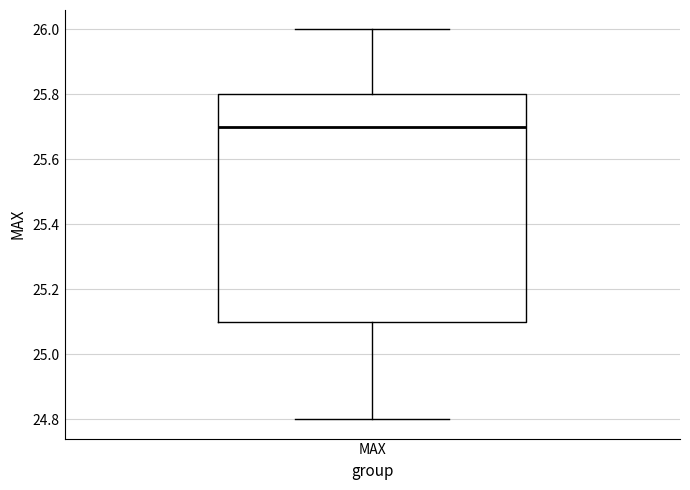

Where is the upper edge of the box for MAX on the y-axis? The values are not printed on the chart, so give them approximately, as read against the axis.

25.8